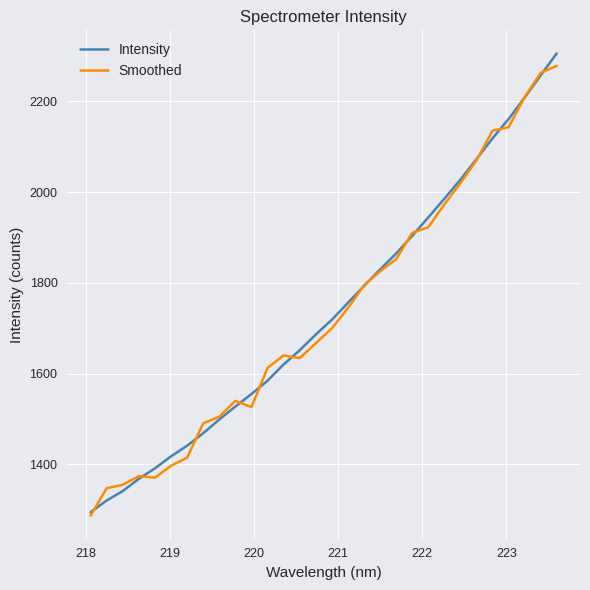

Count the number of categories in the chart.

30